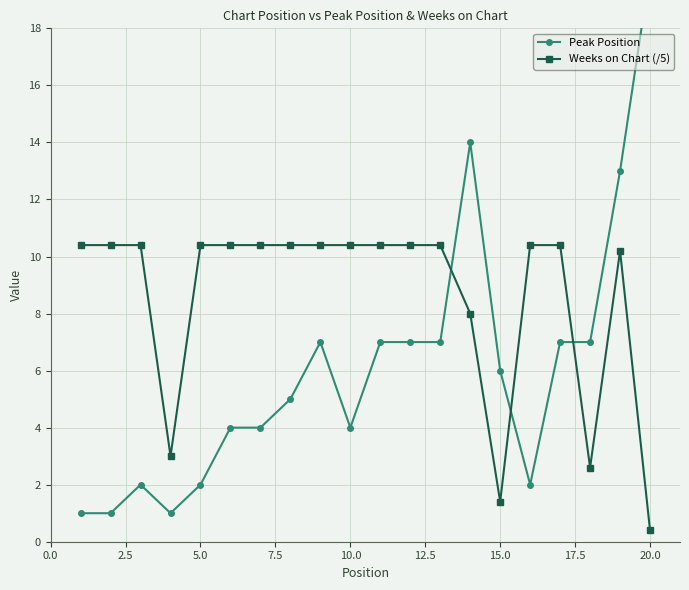

What is the difference between the second highest and second lowest values in the Peak Position series?

13.0